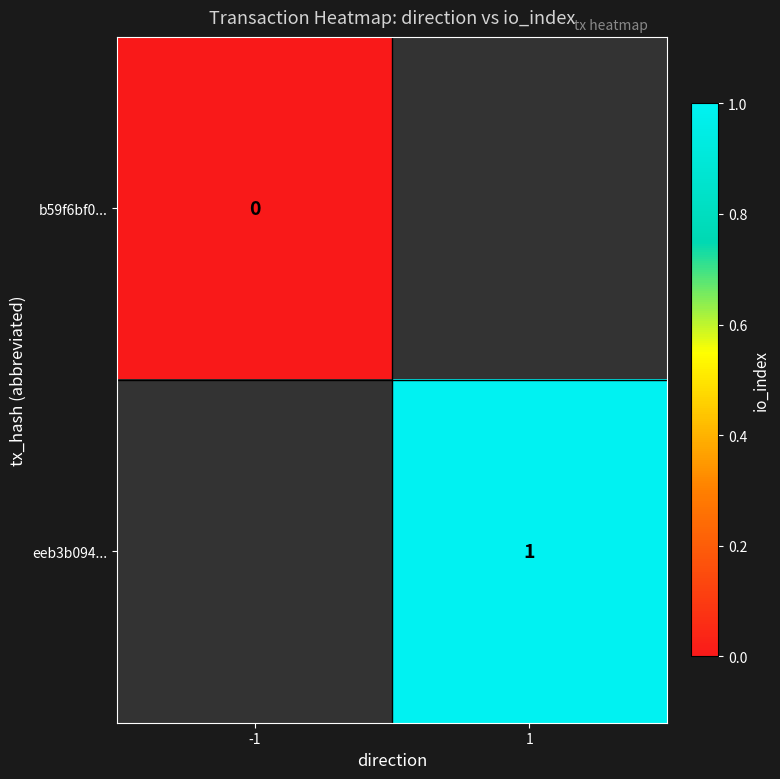

Is it true that eeb3b094... equals 0 at 1?

False